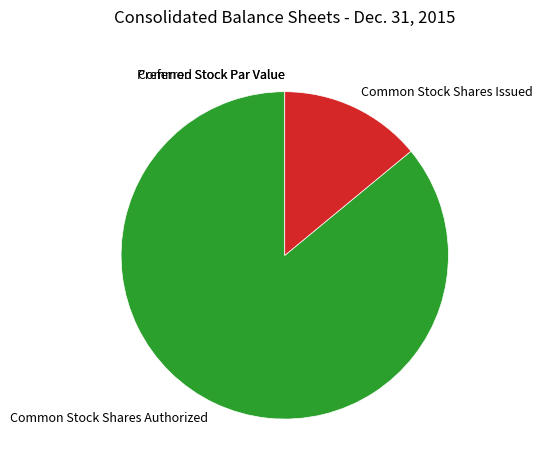

Which category has the biggest portion of the pie?

Common Stock Shares Authorized